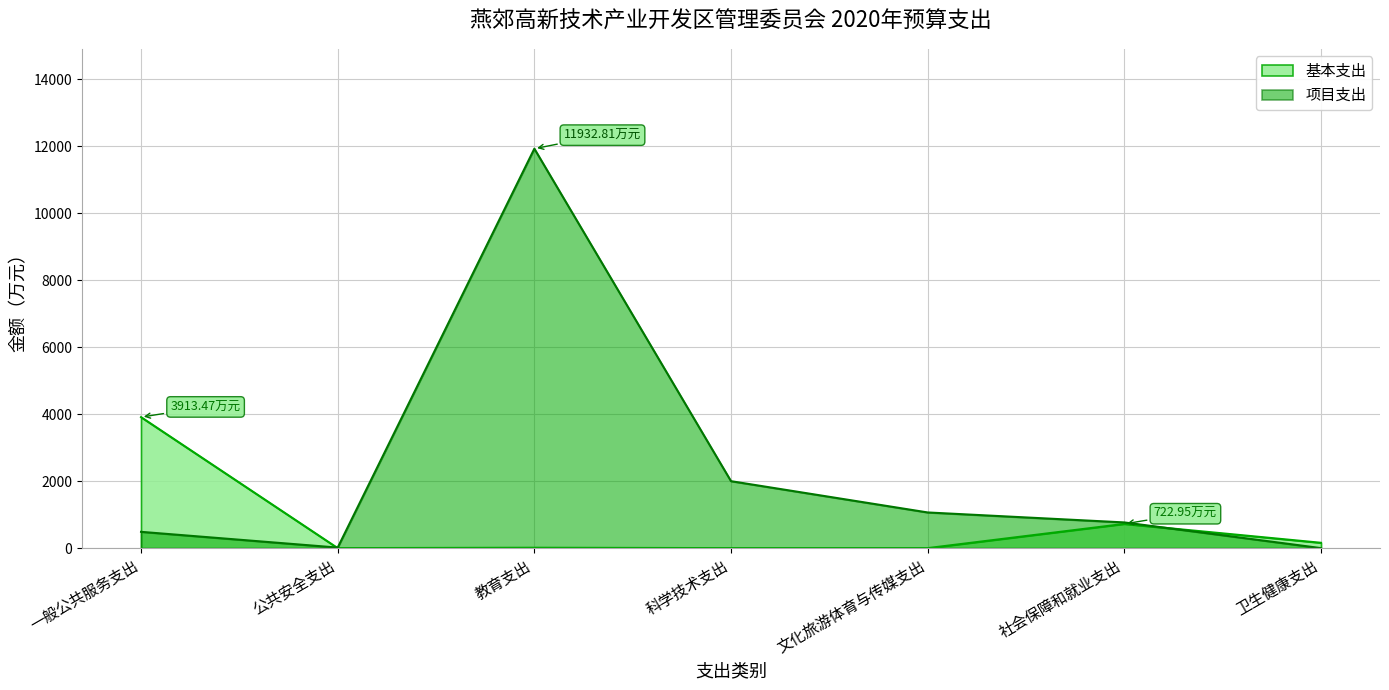

Where do 基本支出 and 项目支出 first cross each other?

一般公共服务支出 and 公共安全支出